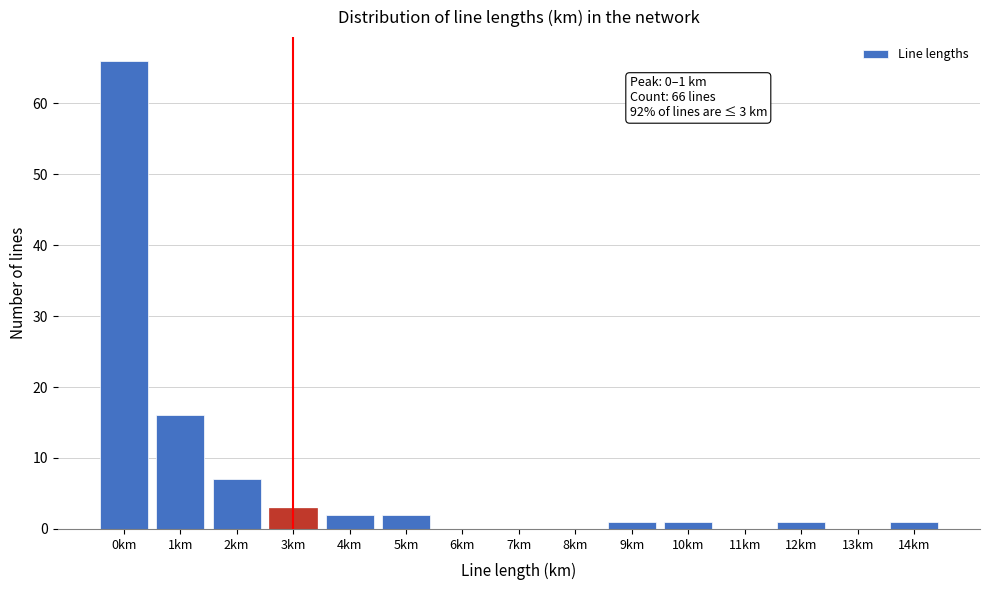

Reading right to left, extract all data points from this chart.

14km=1	13km=0	12km=1	11km=0	10km=1	9km=1	8km=0	7km=0	6km=0	5km=2	4km=2	3km=3	2km=7	1km=16	0km=66